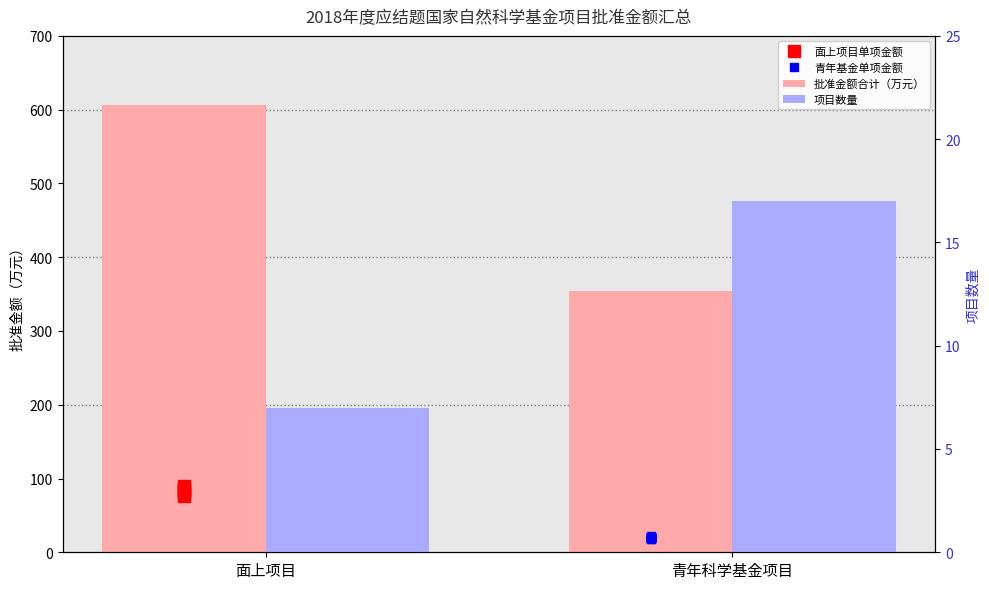

Reading left to right, what are all the values shown in this chart?

批准金额合计（万元）: 面上项目=606	青年科学基金项目=354
项目数量: 面上项目=7	青年科学基金项目=17